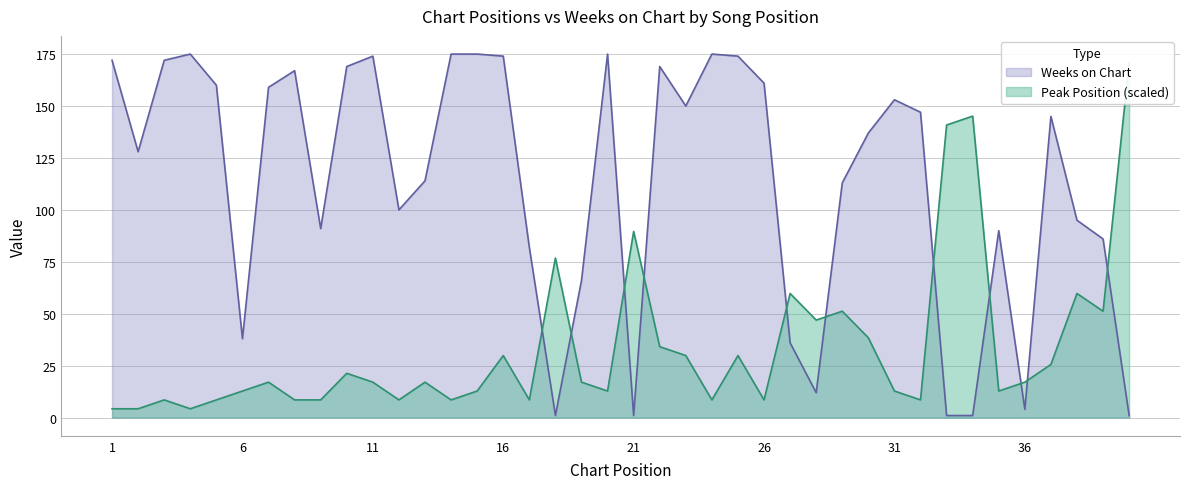

What is the total value across all series at 1?

176.3